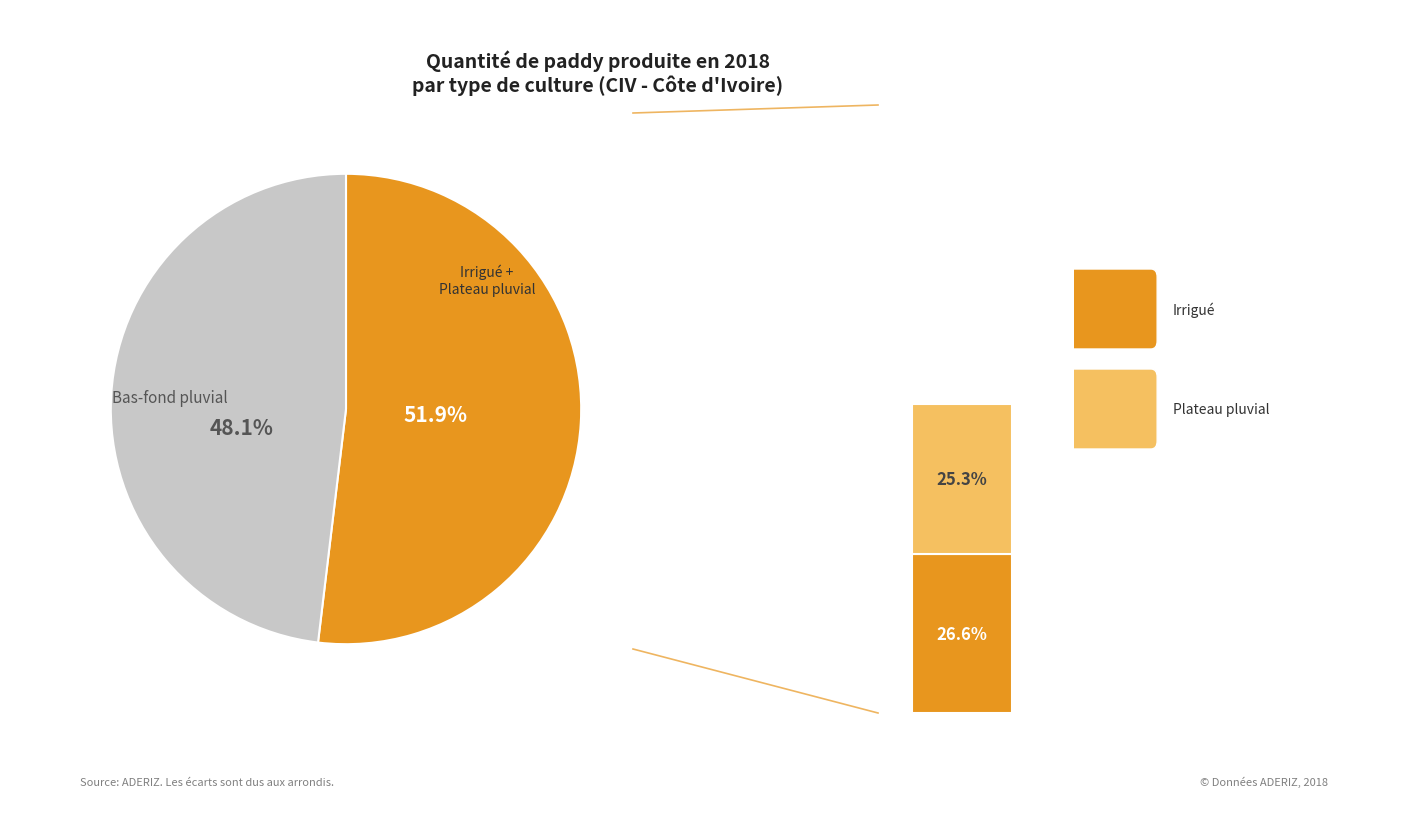

Is the sum of Bas-fond pluvial and Plateau pluvial greater than half?

Yes